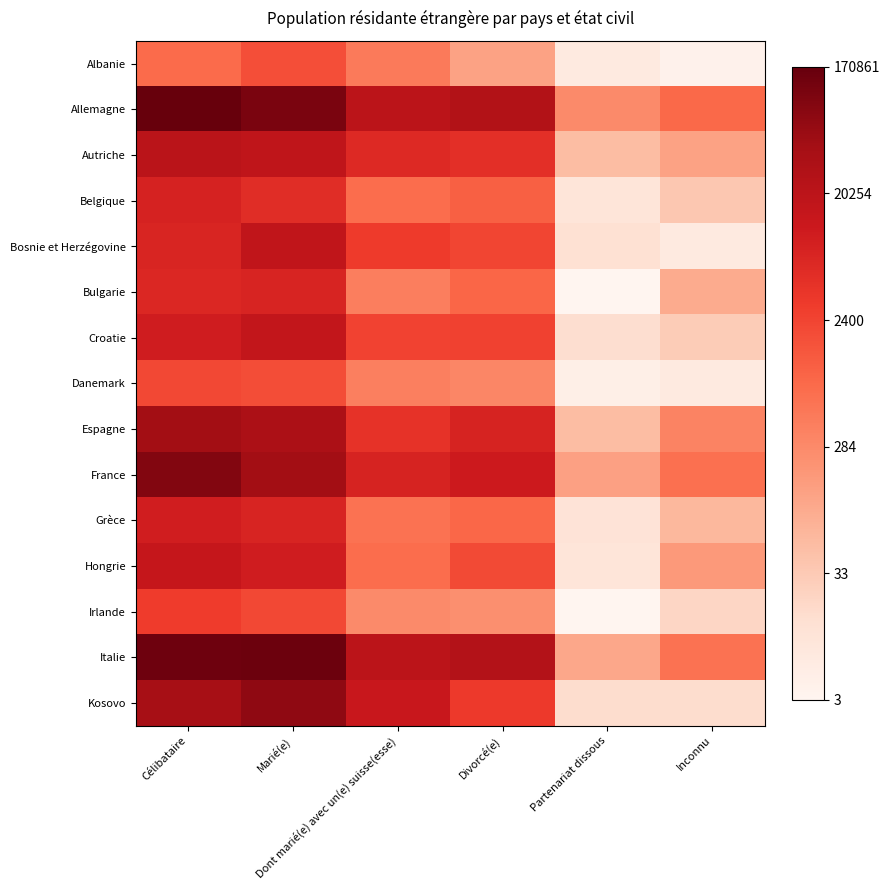

Reading right to left, list all the values displayed in this chart.

Albanie: Inconnu=1.6	Partenariat dissous=2.1	Divorcé(e)=4.9	Dont marié(e) avec un(e) suisse(esse)=6.1	Marié(e)=7.5	Célibataire=6.7
Allemagne: Inconnu=6.7	Partenariat dissous=5.7	Divorcé(e)=10.2	Dont marié(e) avec un(e) suisse(esse)=9.9	Marié(e)=11.6	Célibataire=12.0
Autriche: Inconnu=4.8	Partenariat dissous=4.0	Divorcé(e)=8.5	Dont marié(e) avec un(e) suisse(esse)=8.7	Marié(e)=9.8	Célibataire=10.0
Belgique: Inconnu=3.6	Partenariat dissous=2.4	Divorcé(e)=7.0	Dont marié(e) avec un(e) suisse(esse)=6.6	Marié(e)=8.6	Célibataire=9.0
Bosnie et Herzégovine: Inconnu=2.1	Partenariat dissous=2.6	Divorcé(e)=7.7	Dont marié(e) avec un(e) suisse(esse)=8.1	Marié(e)=9.8	Célibataire=8.9
Bulgarie: Inconnu=4.6	Partenariat dissous=1.4	Divorcé(e)=6.8	Dont marié(e) avec un(e) suisse(esse)=6.0	Marié(e)=8.9	Célibataire=8.8
Croatie: Inconnu=3.5	Partenariat dissous=2.8	Divorcé(e)=7.9	Dont marié(e) avec un(e) suisse(esse)=7.8	Marié(e)=9.7	Célibataire=9.2
Danemark: Inconnu=2.1	Partenariat dissous=1.8	Divorcé(e)=5.8	Dont marié(e) avec un(e) suisse(esse)=6.0	Marié(e)=7.5	Célibataire=7.6
Espagne: Inconnu=5.9	Partenariat dissous=4.0	Divorcé(e)=9.0	Dont marié(e) avec un(e) suisse(esse)=8.4	Marié(e)=10.4	Célibataire=10.7
France: Inconnu=6.5	Partenariat dissous=4.9	Divorcé(e)=9.3	Dont marié(e) avec un(e) suisse(esse)=9.0	Marié(e)=10.7	Célibataire=11.5
Grèce: Inconnu=4.2	Partenariat dissous=2.5	Divorcé(e)=6.8	Dont marié(e) avec un(e) suisse(esse)=6.4	Marié(e)=8.9	Célibataire=9.2
Hongrie: Inconnu=5.2	Partenariat dissous=2.4	Divorcé(e)=7.6	Dont marié(e) avec un(e) suisse(esse)=6.6	Marié(e)=9.2	Célibataire=9.6
Irlande: Inconnu=3.1	Partenariat dissous=1.4	Divorcé(e)=5.5	Dont marié(e) avec un(e) suisse(esse)=5.6	Marié(e)=7.6	Célibataire=8.0
Italie: Inconnu=6.4	Partenariat dissous=4.7	Divorcé(e)=10.2	Dont marié(e) avec un(e) suisse(esse)=9.9	Marié(e)=11.9	Célibataire=11.9
Kosovo: Inconnu=2.8	Partenariat dissous=2.8	Divorcé(e)=8.1	Dont marié(e) avec un(e) suisse(esse)=9.5	Marié(e)=11.2	Célibataire=10.6